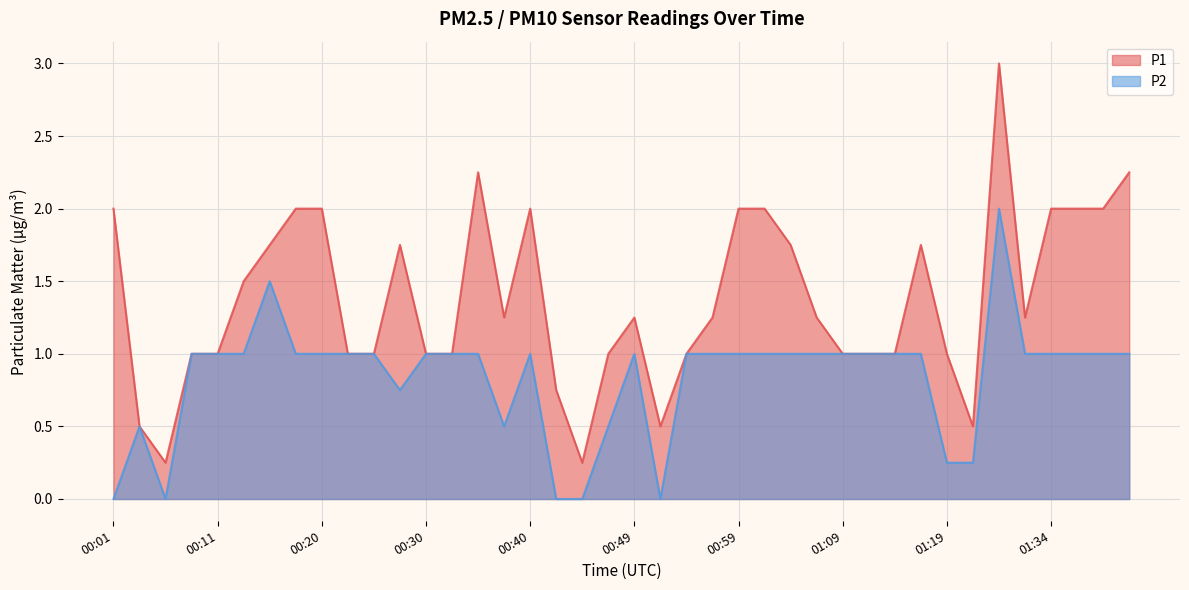

Read the P2 value at 00:30.

1.0